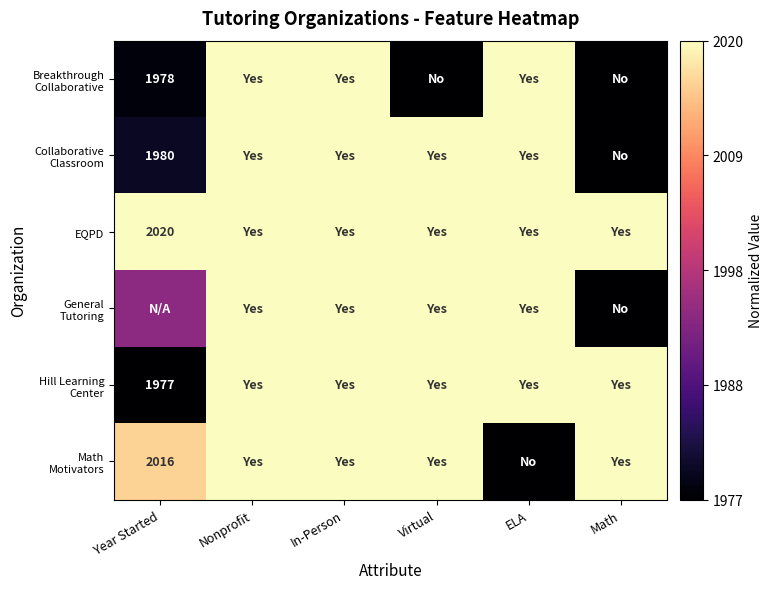

How many positive values does the Math Motivators series have?

5